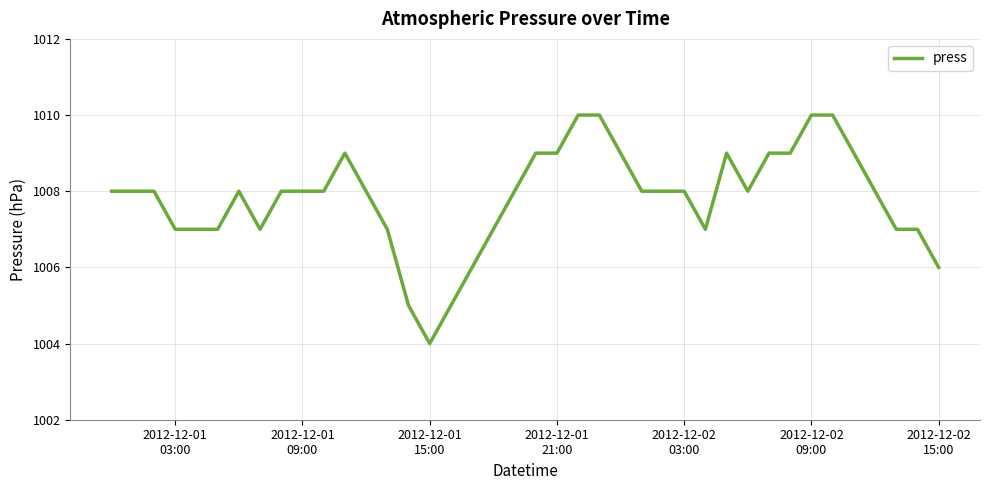

What is the difference between the maximum and minimum values?

6